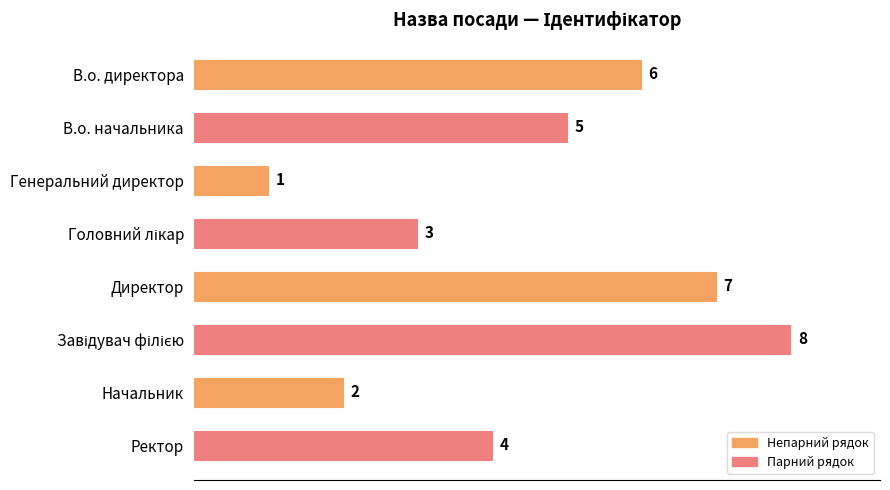

Are the bars horizontal?

Yes